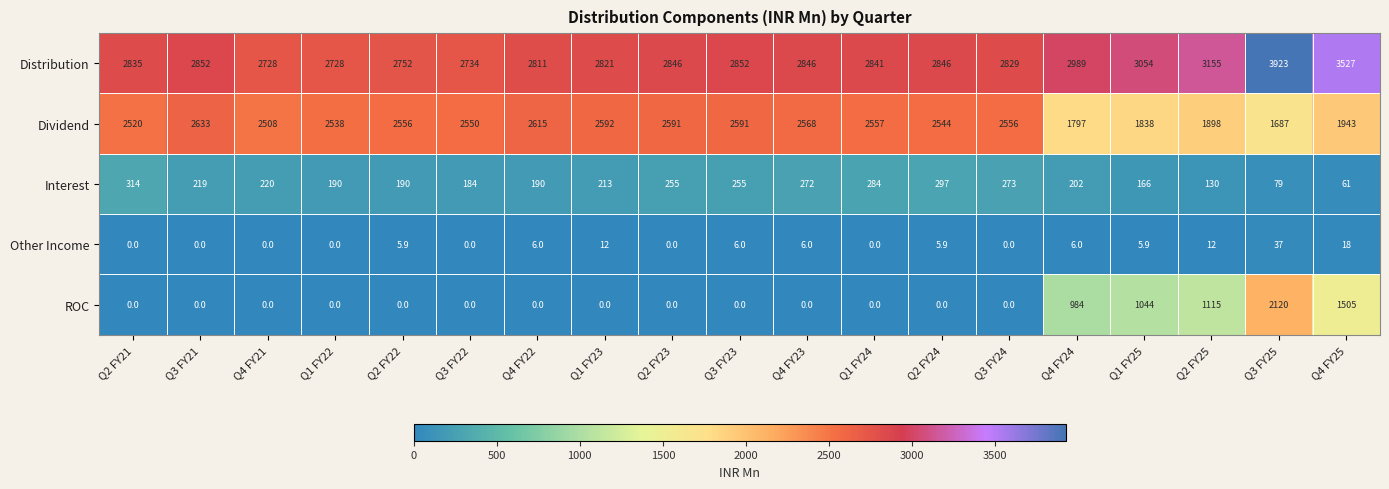

At which category does the chart reach its peak across all series?

Q3 FY25